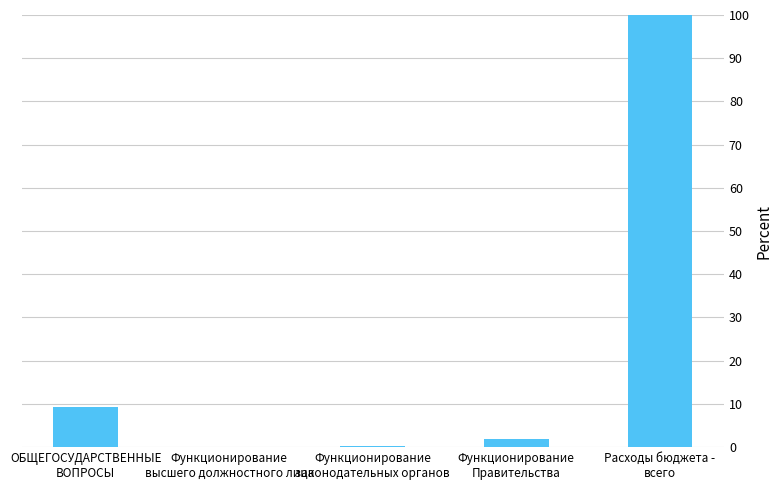

At which label does the data first exceed 1?

ОБЩЕГОСУДАРСТВЕННЫЕ
ВОПРОСЫ